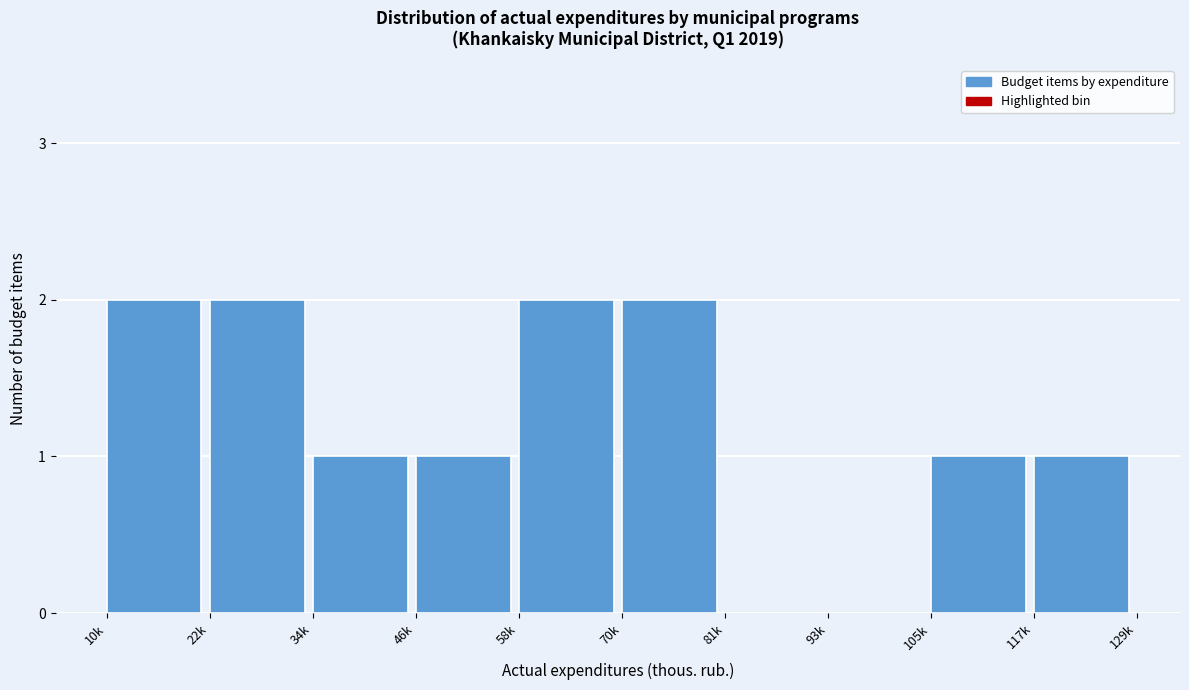

Reading left to right, extract all data points from this chart.

10k=2	22k=2	34k=1	46k=1	58k=2	70k=2	81k=0	93k=0	105k=1	117k=1